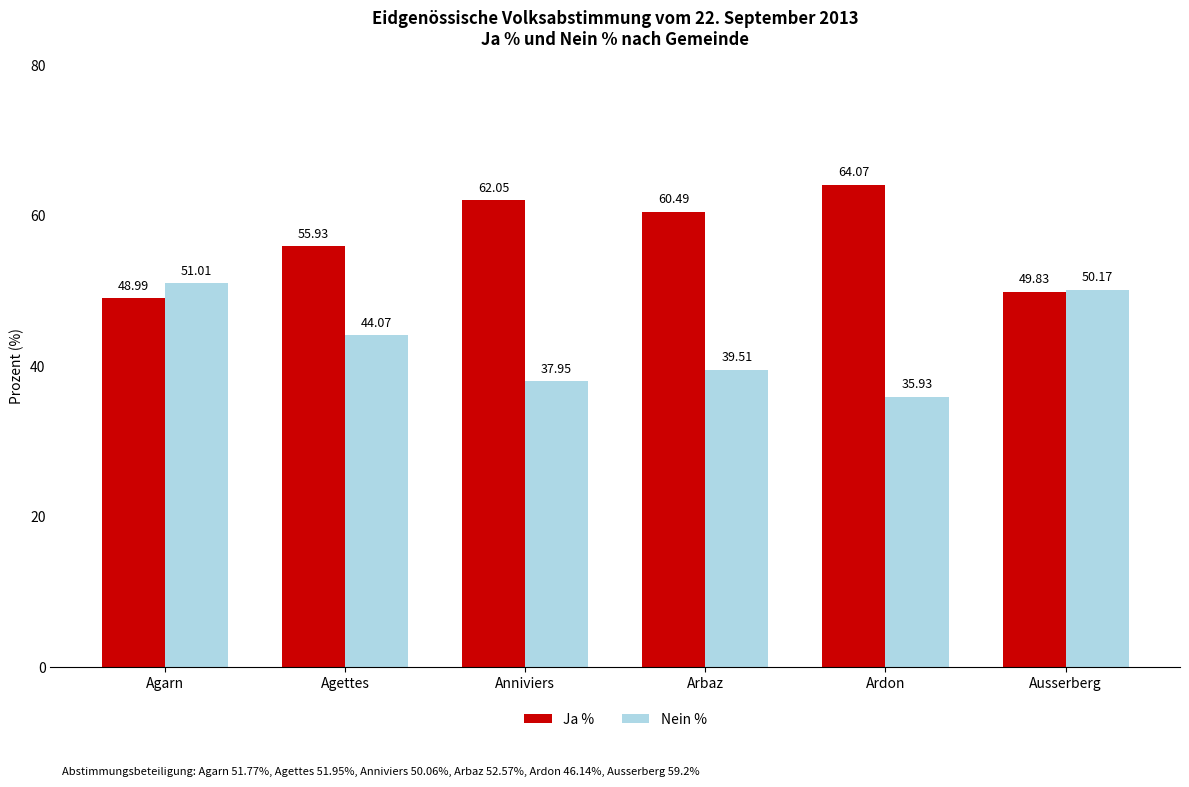

How many bars are there in total?

12